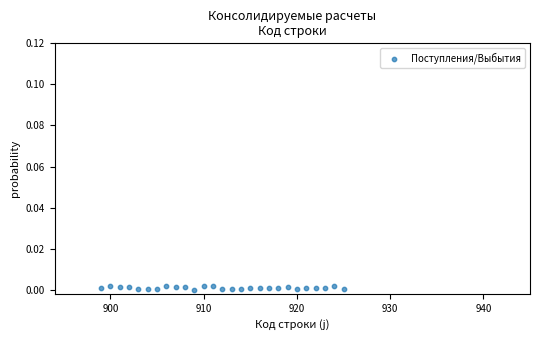

What is the range of X values (max minus min)?

26.0